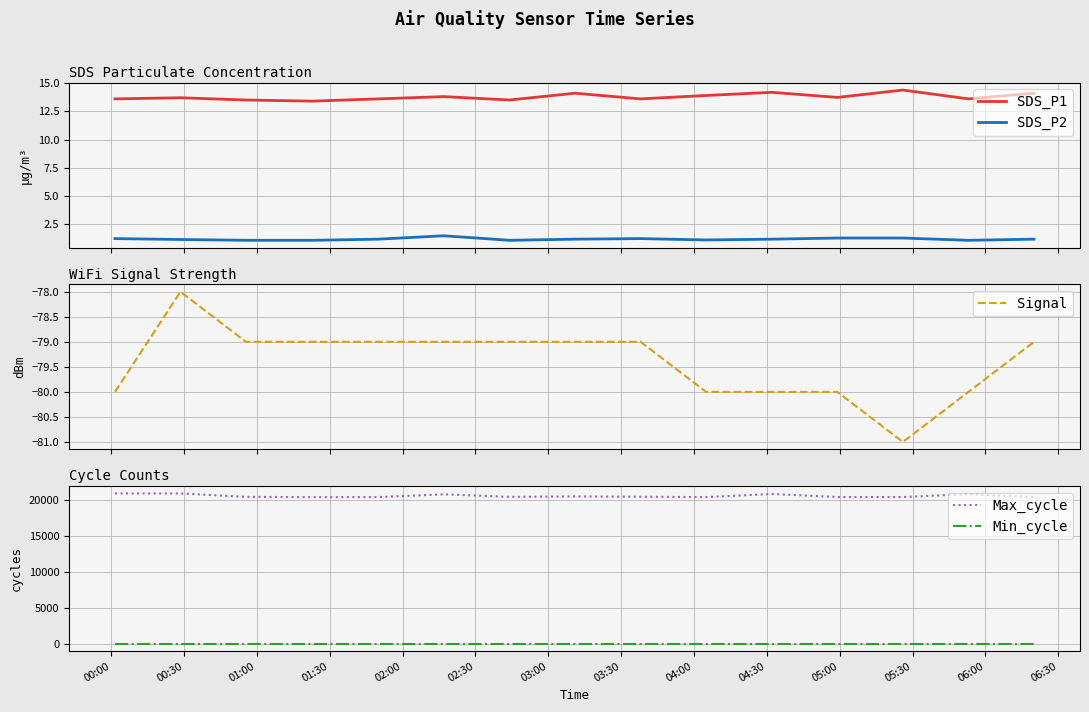

What is the lowest value of the SDS_P2 series?

1.1